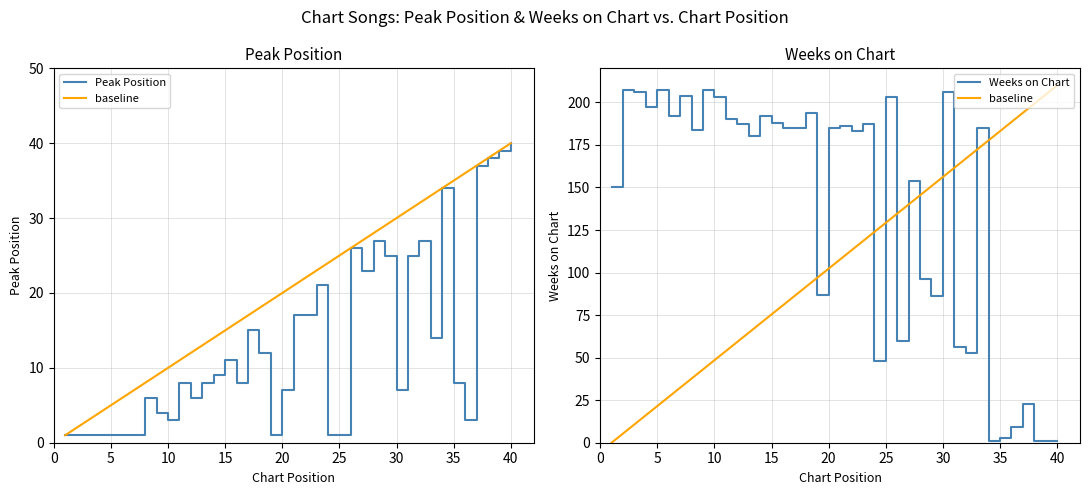

Which series has the largest range (max minus min)?

Weeks on Chart